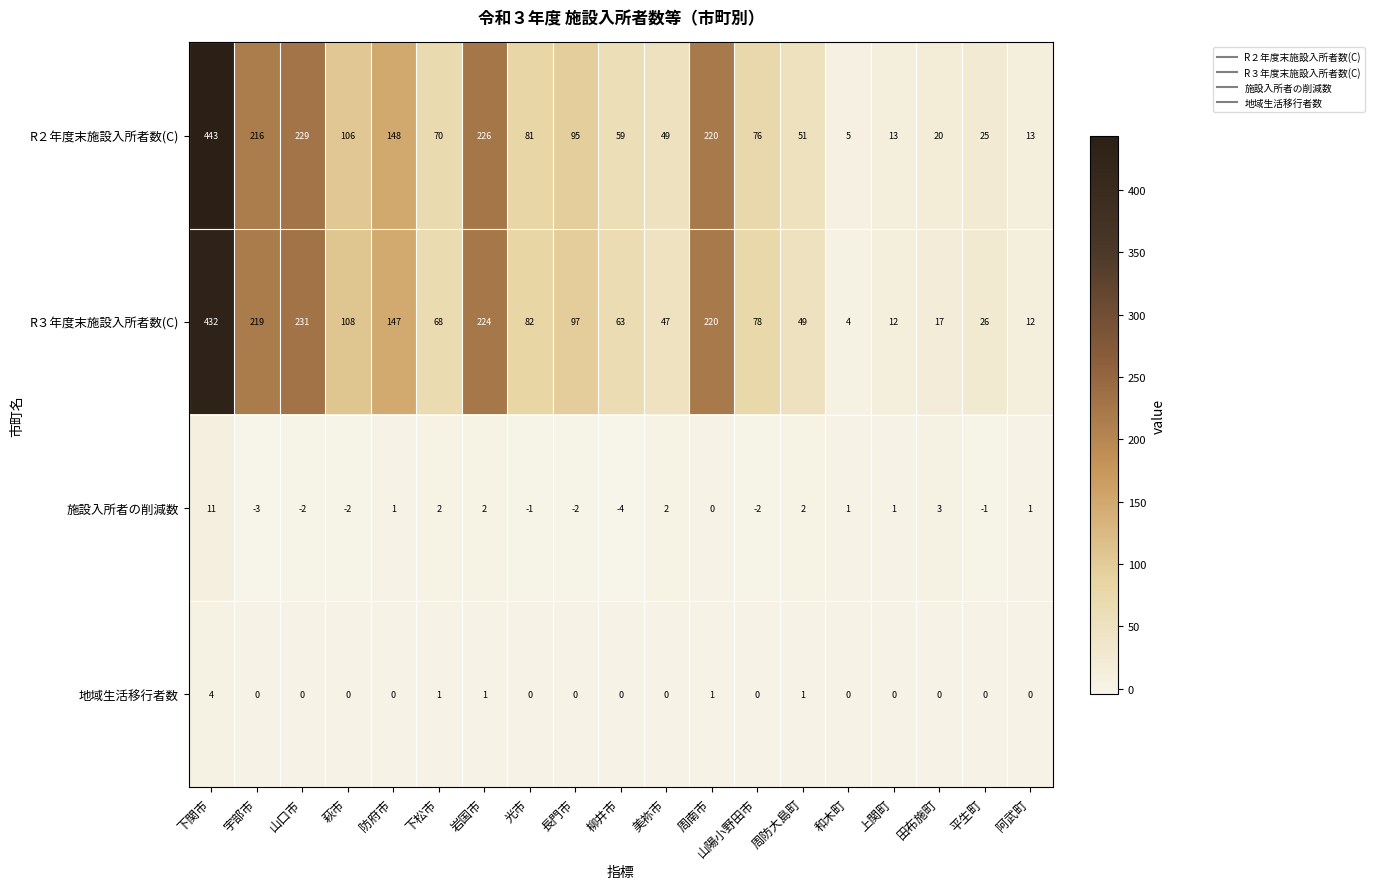

The R２年度末施設入所者数(C) series shows 13 at 上関町. True or false?

True